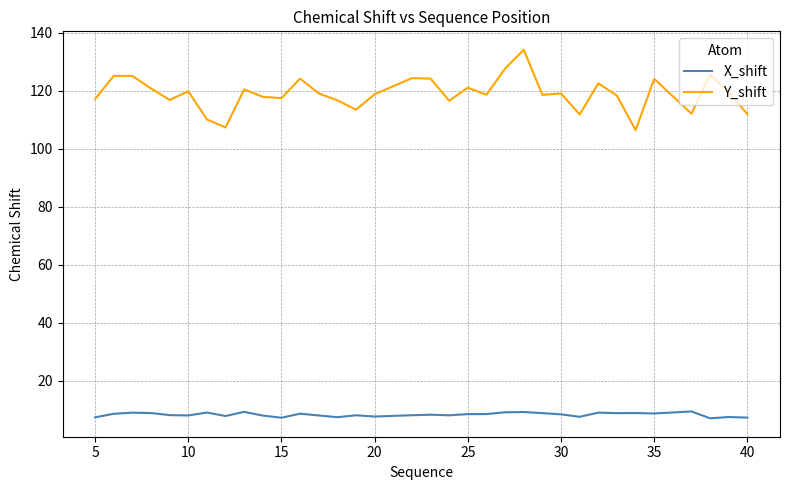

What is the difference between the maximum and minimum values in the Y_shift series?

27.7